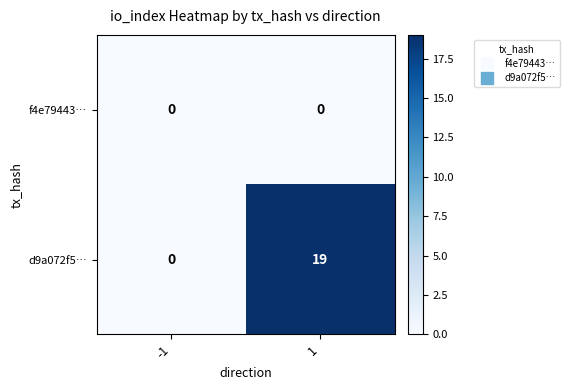

At which category is the sum across all series the highest?

1